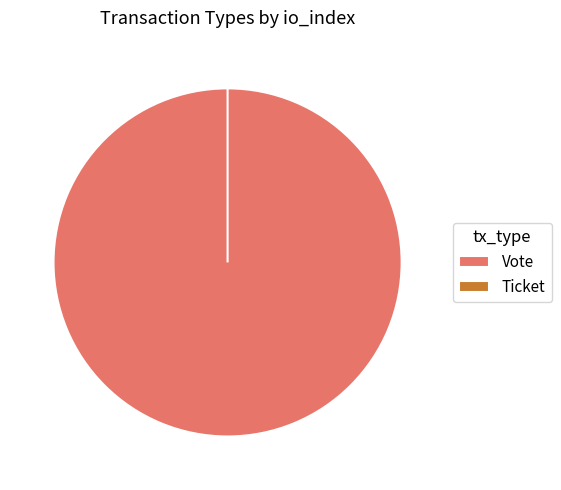

What is the change in value from Vote to Ticket?

-1